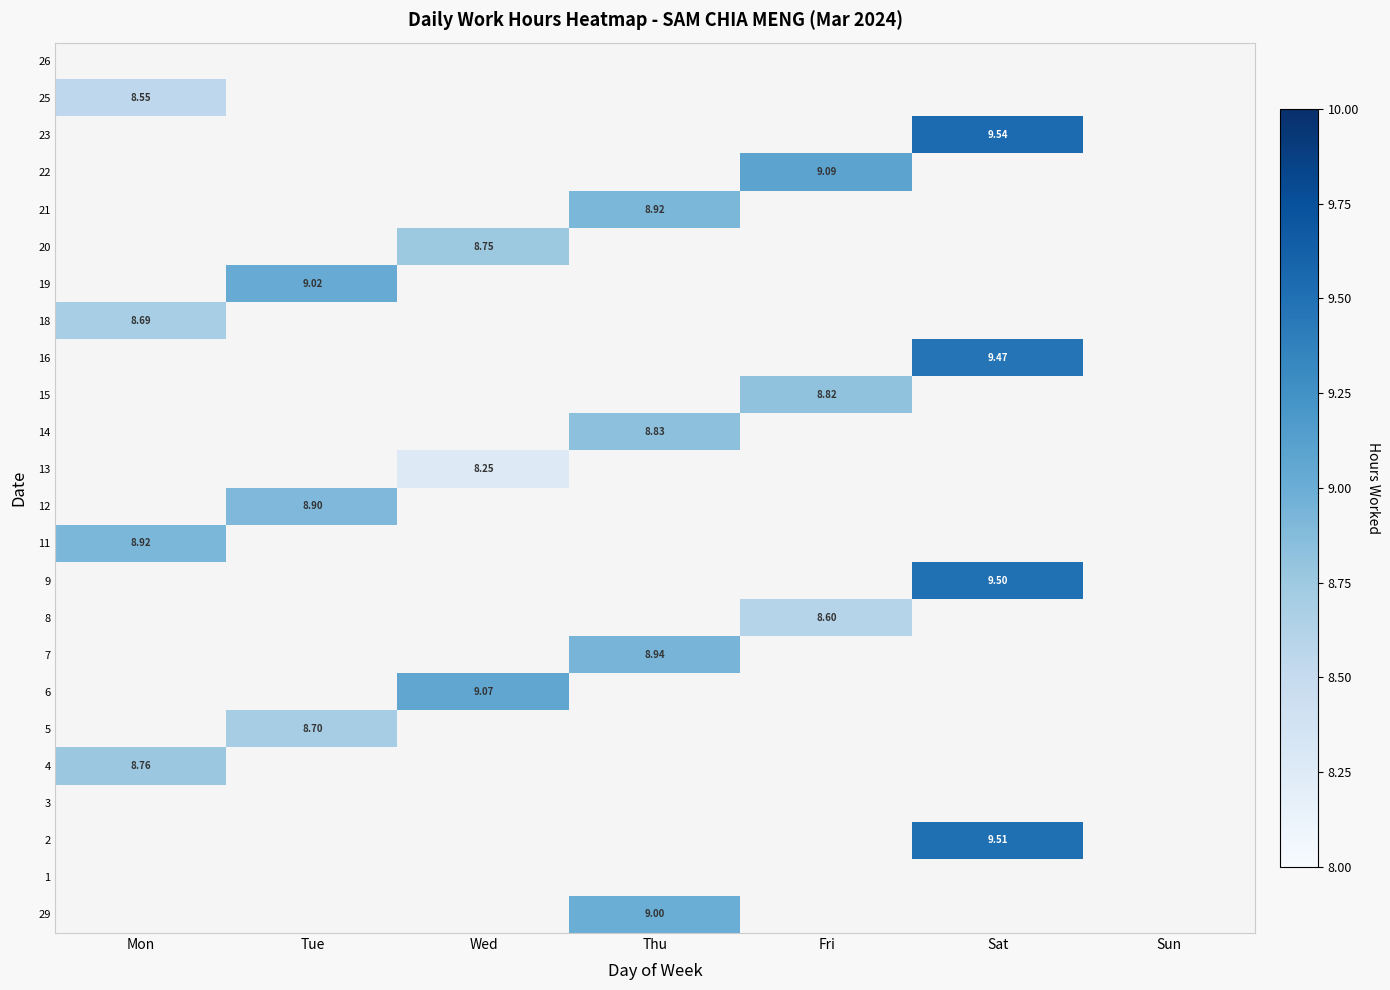

The value of 29 at Wed is -4.3. True or false?

False